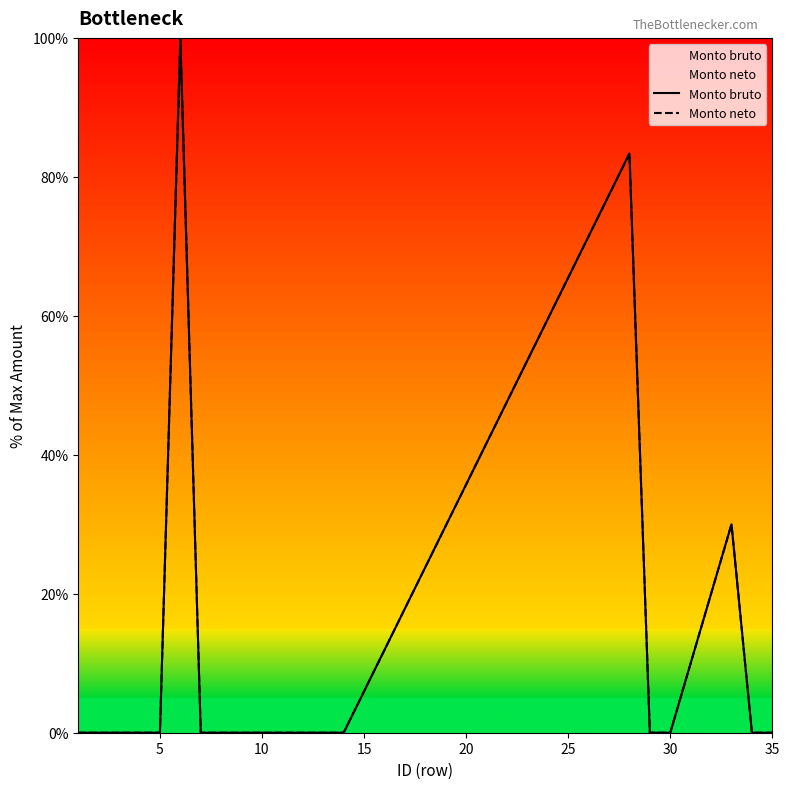

At 35, list the series in order from largest to smallest.

Monto bruto, Monto neto